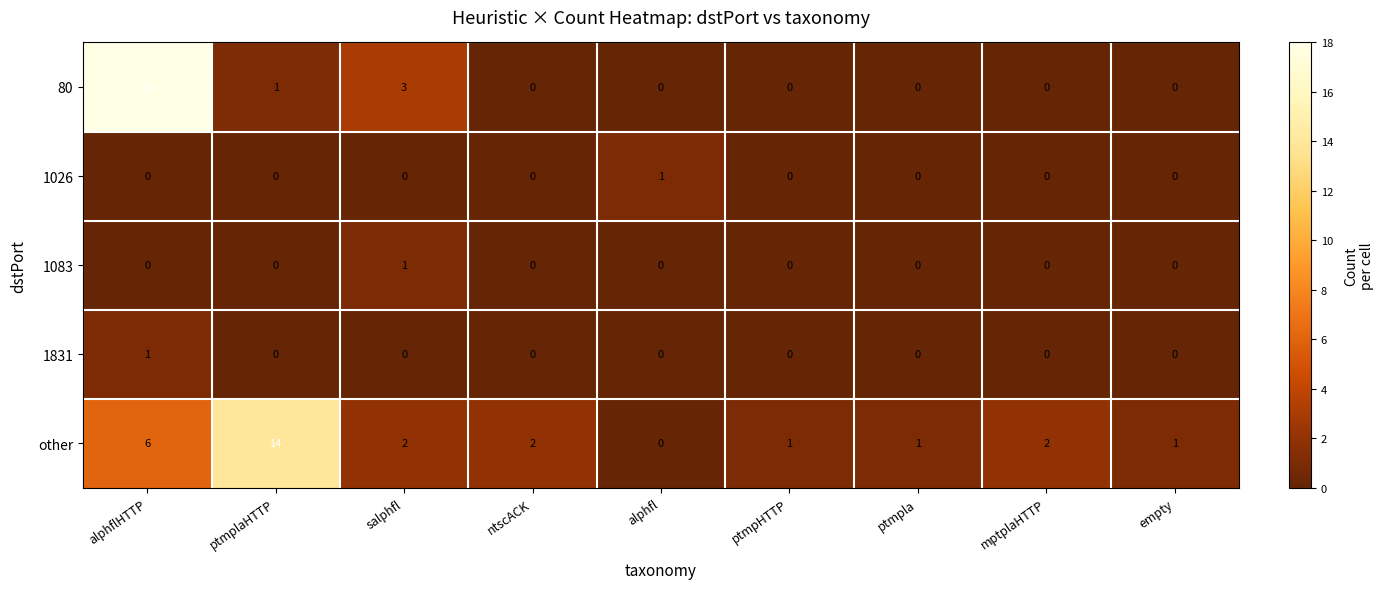

What is the sum of all other values?

29